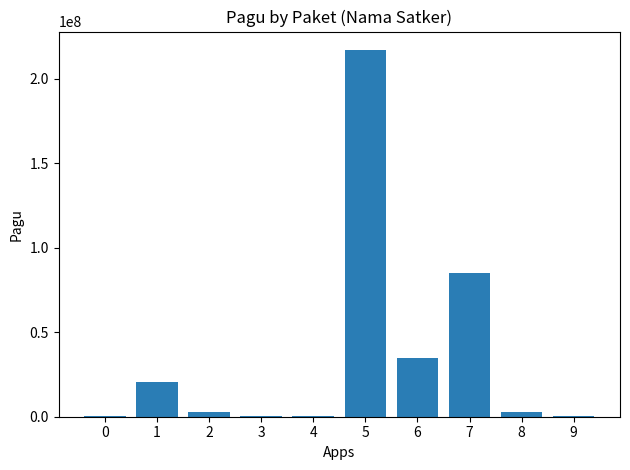

Reading right to left, what are all the values shown in this chart?

400000	2500000	85366000	34750000	217200000	400000	400000	2500000	20650000	400000